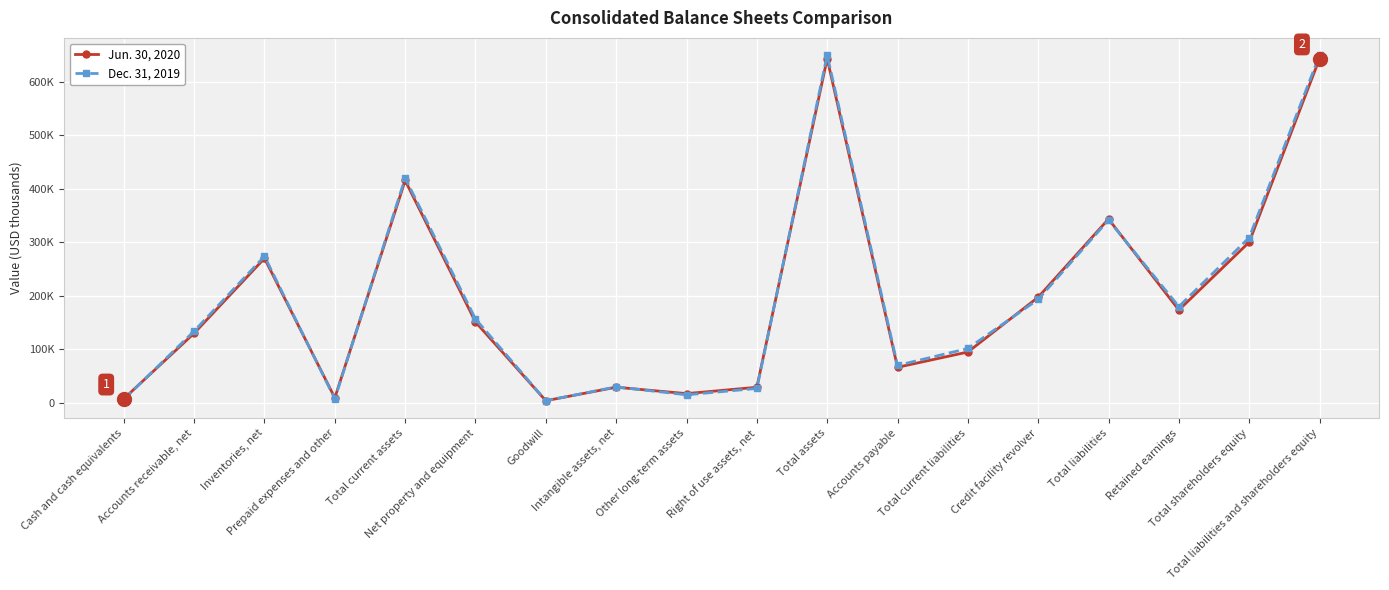

Does the chart display data point markers on the line(s)?

Yes